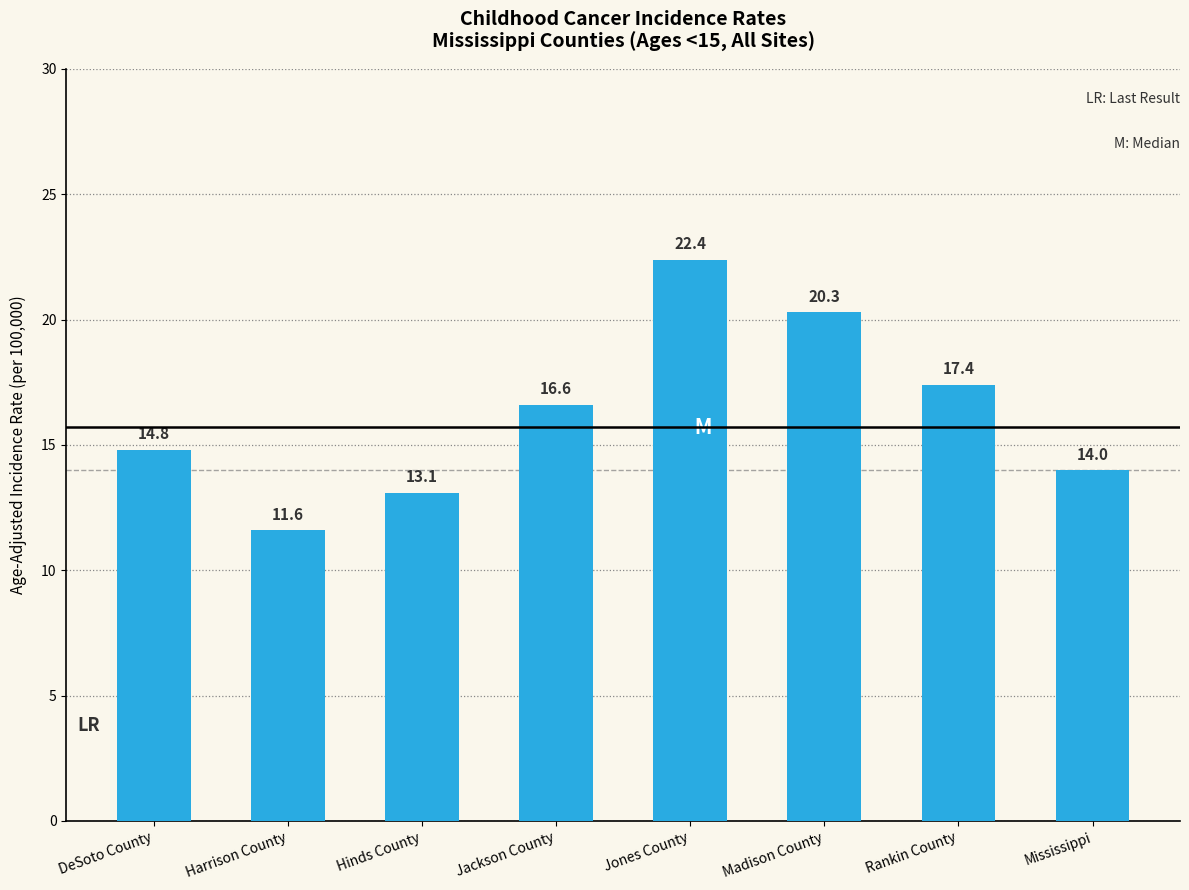

Which label corresponds to the largest value in the chart?

Jones County